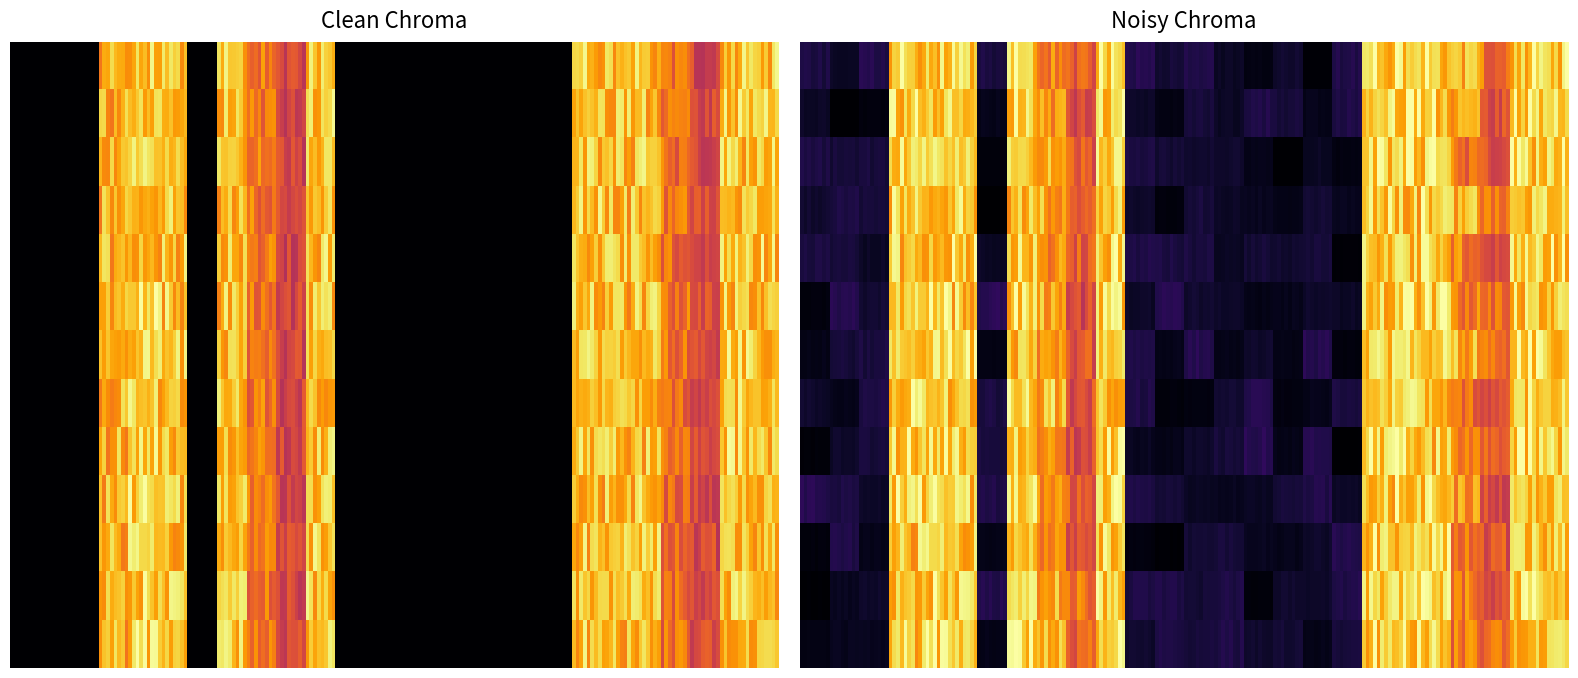

The 15 series shows 14.1 at 2. True or false?

True